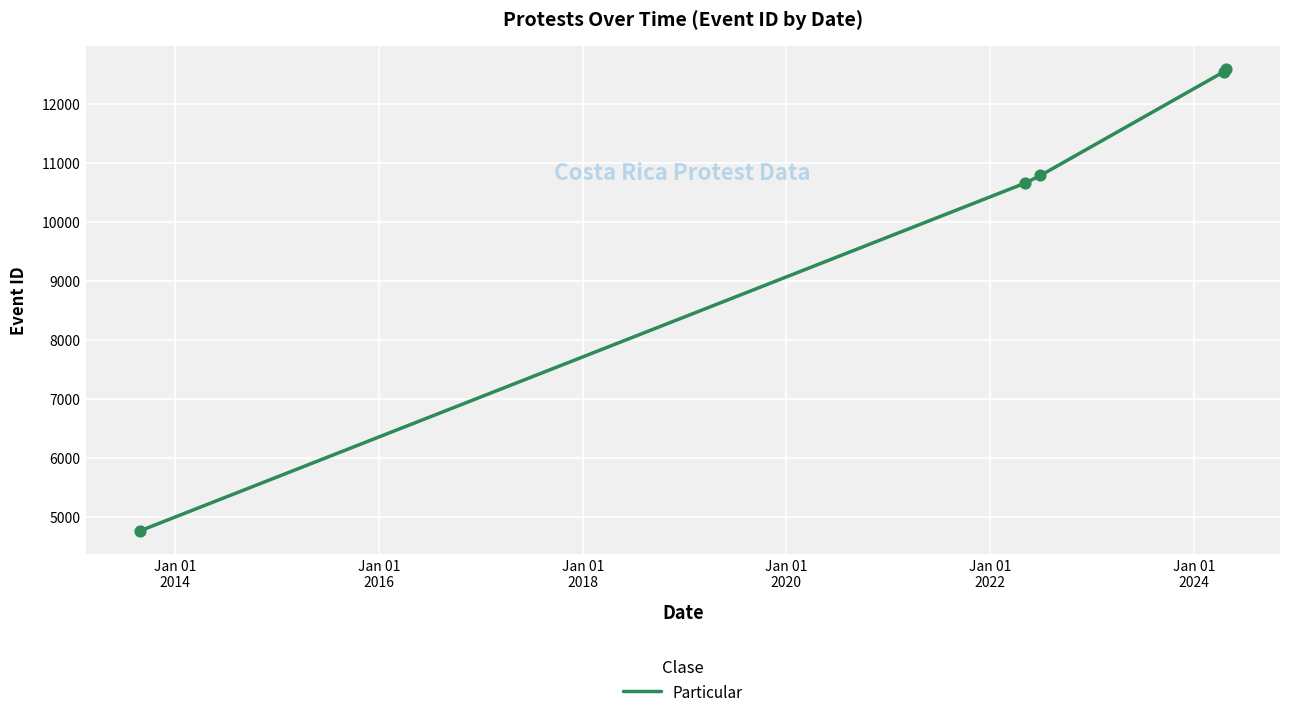

What is the greatest value displayed?

12594